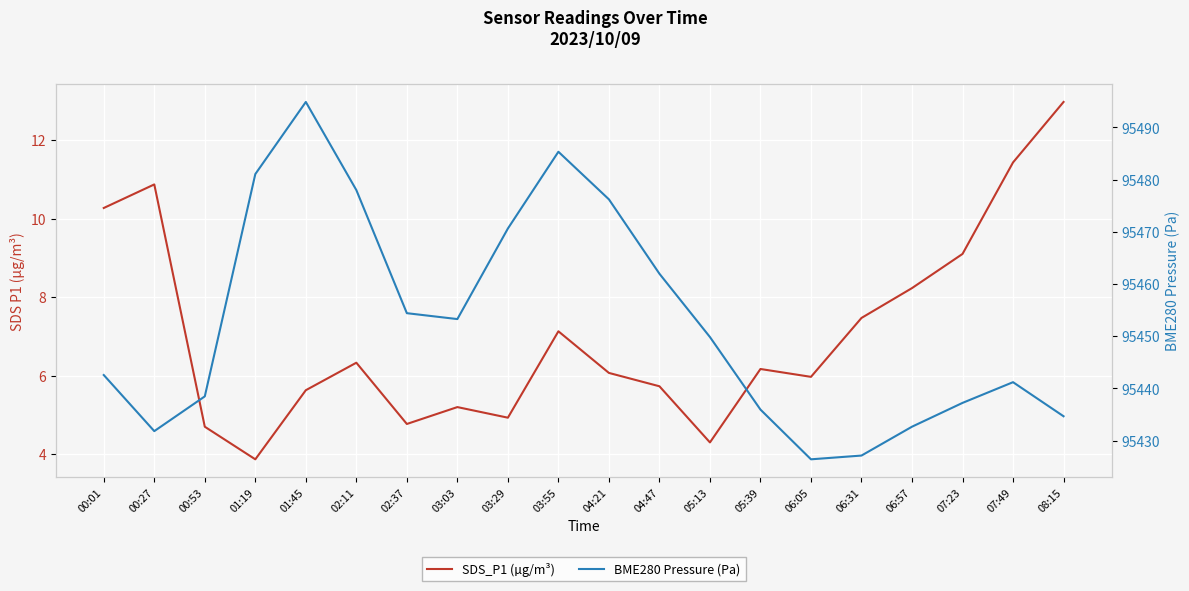

What are all the series names shown in the legend?

SDS_P1 (µg/m³), BME280 Pressure (Pa)